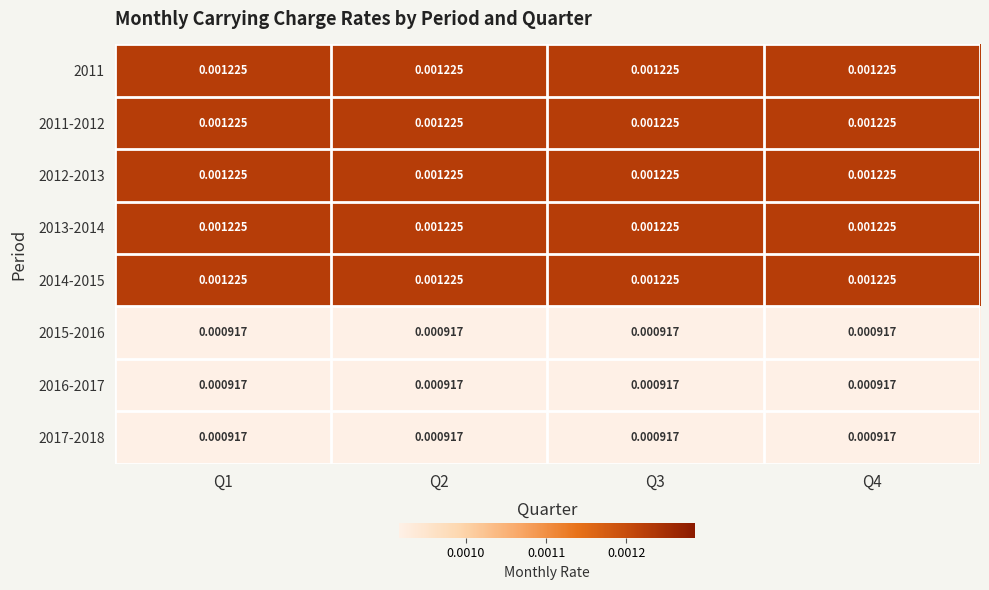

Is the value of 2017-2018 at Q4 greater than the value of 2012-2013 at Q4?

No